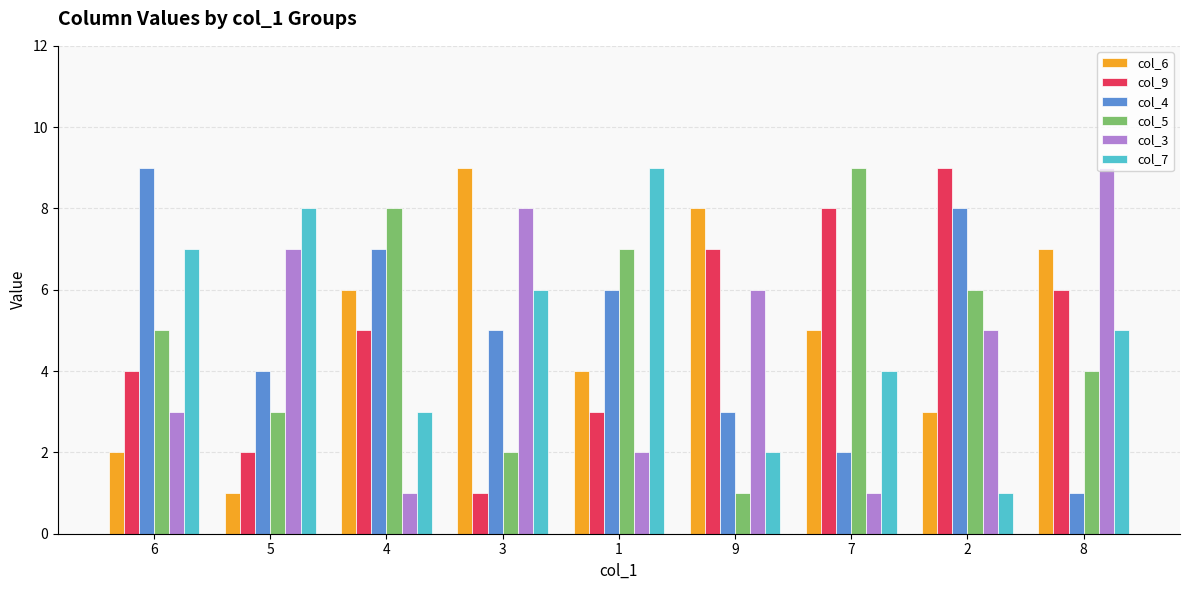

What is the sum of all col_3 values?

42